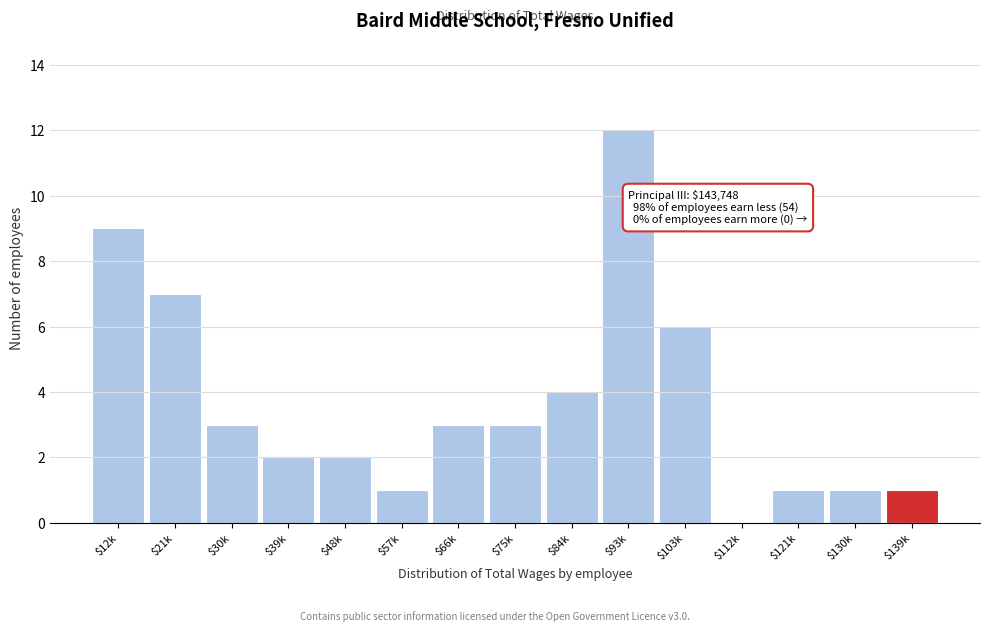

What value does the data have at $103k, to the nearest 10?

10